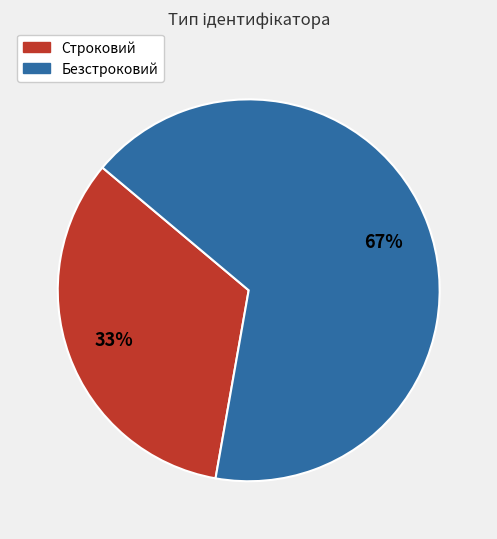

Is it true that Безстроковий is 67% of the pie?

True